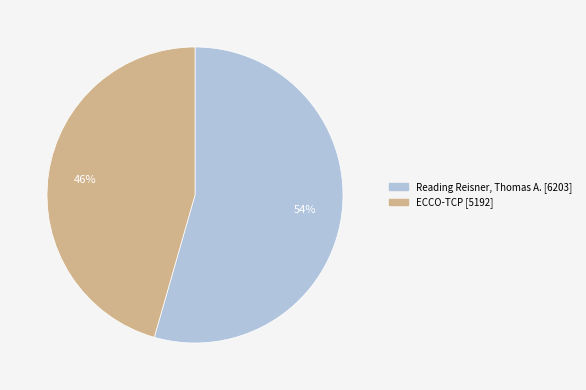

To the nearest percent, what percentage of the pie is ECCO-TCP?

46%